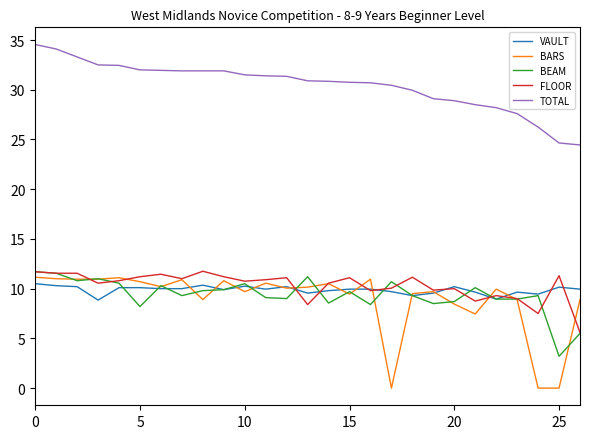

True or false: TOTAL and VAULT cross at least once.

False